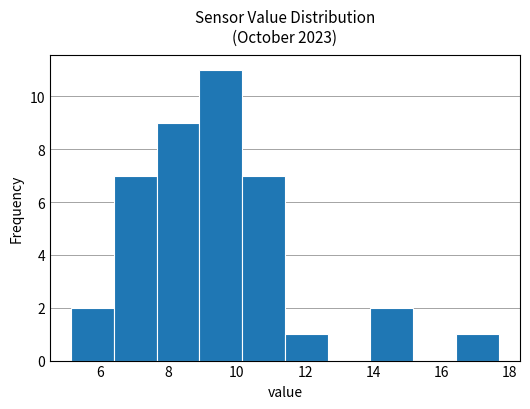

Reading left to right, list every bar in this chart as the range it spans on the x-axis followed by its height. Neither the bar edges nor the heights are printed on the chart, so give them approximately, as read against the axes.

5.2 to 6.4: 2
6.4 to 7.6: 7
7.6 to 9.0: 9
9.0 to 10.2: 11
10.2 to 11.4: 7
11.4 to 12.6: 1
12.6 to 14.0: 0
14.0 to 15.2: 2
15.2 to 16.4: 0
16.4 to 17.6: 1